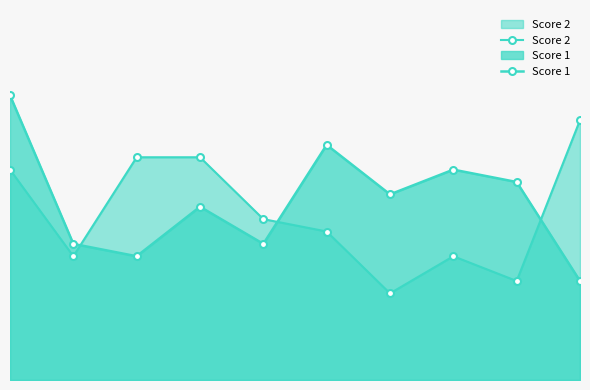

Where is the first local minimum for Score 2?

1